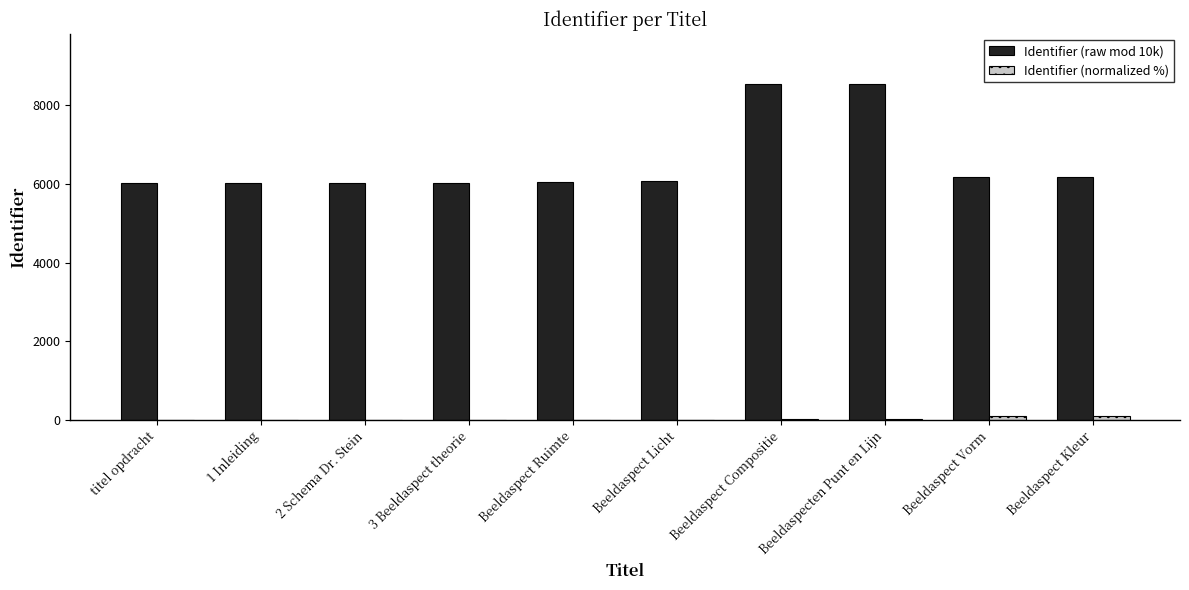

What is the maximum value for Identifier (raw mod 10k)?

8537.0